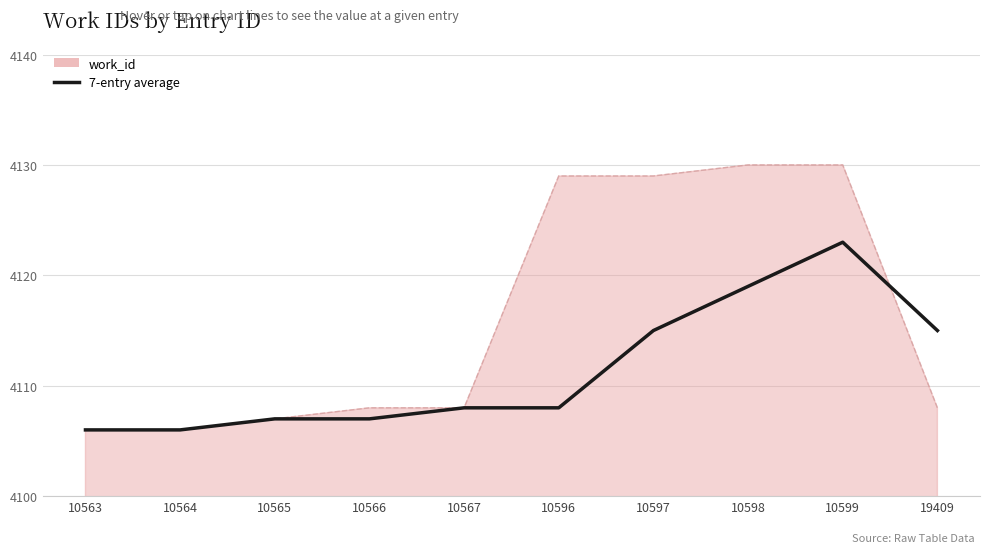

How many times do 7-entry average and work_id (raw) cross each other?

1